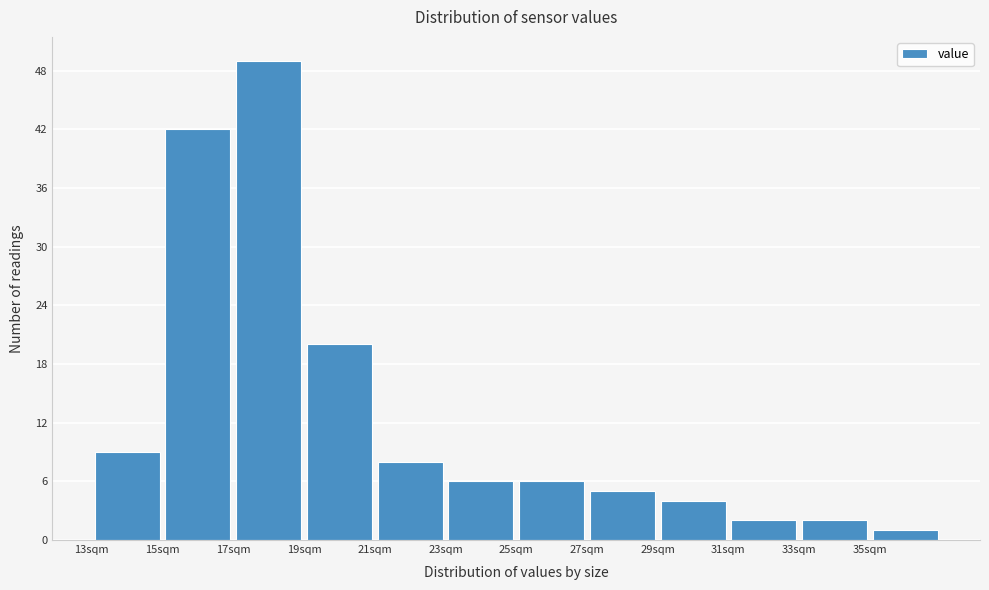

Over which range of the x-axis is the bar tallest?

17 to 19